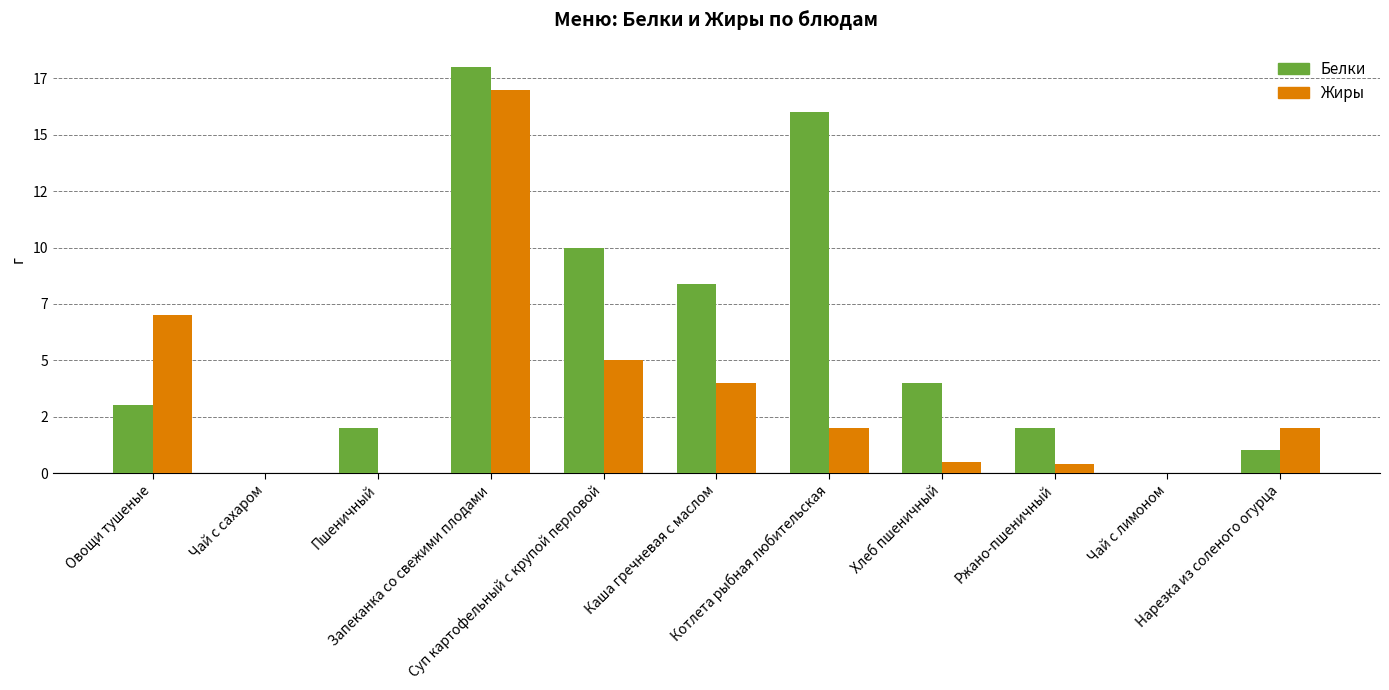

What is the sum of all Белки values?

64.4